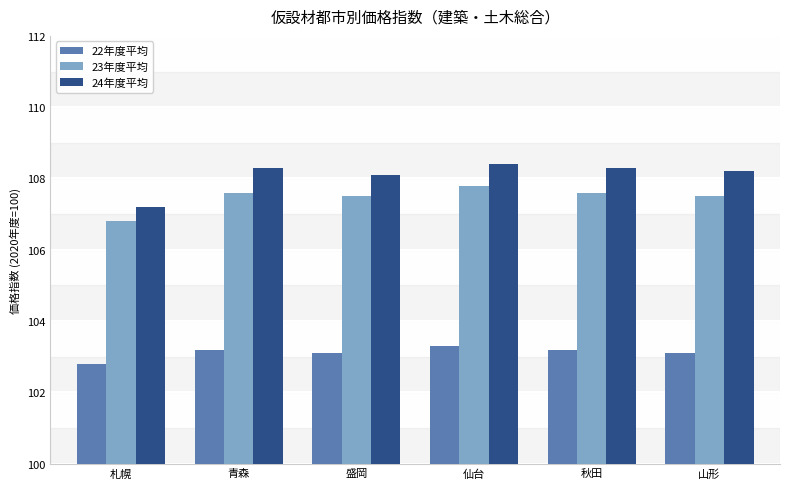

The 23年度平均 series shows 168.1 at 仙台. True or false?

False